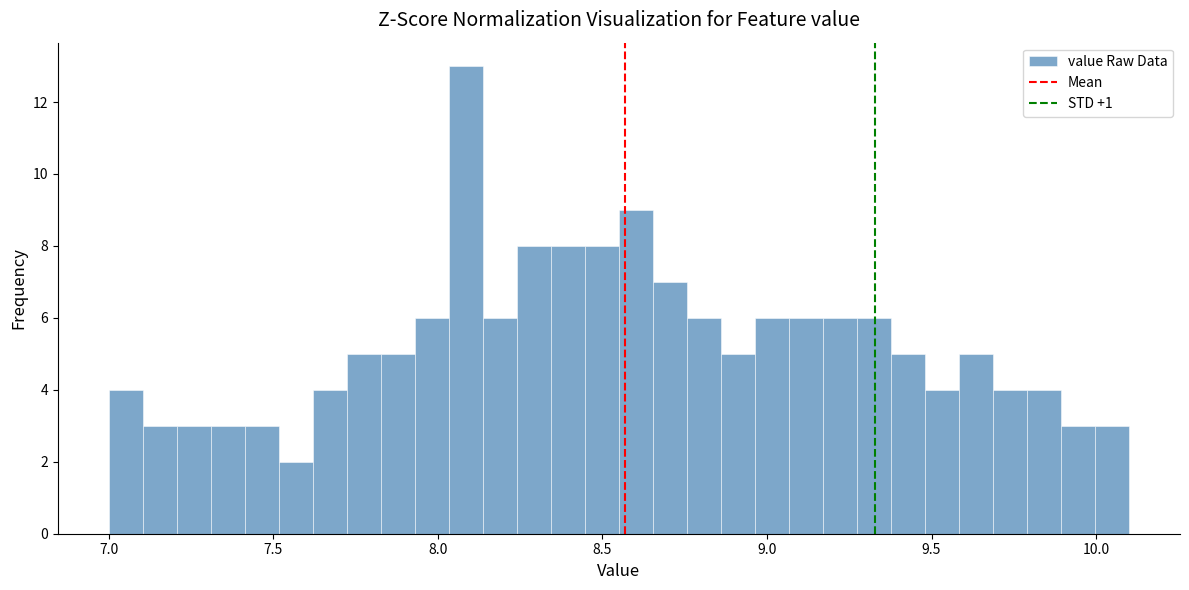

Read against the x-axis, roughly where is the centre of the tallest bar?

8.10